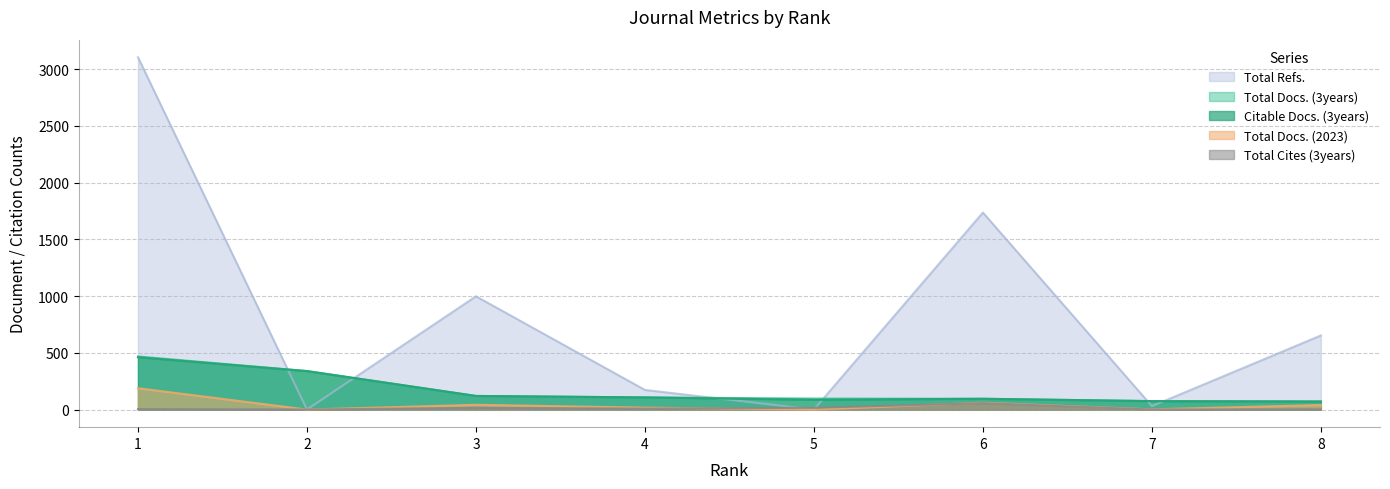

What is the highest value of the Total Cites (3years) series?

56